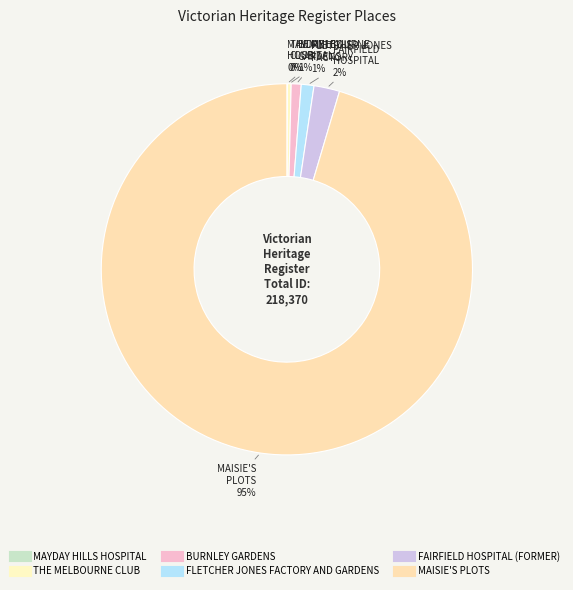

Does any single category account for the majority?

Yes